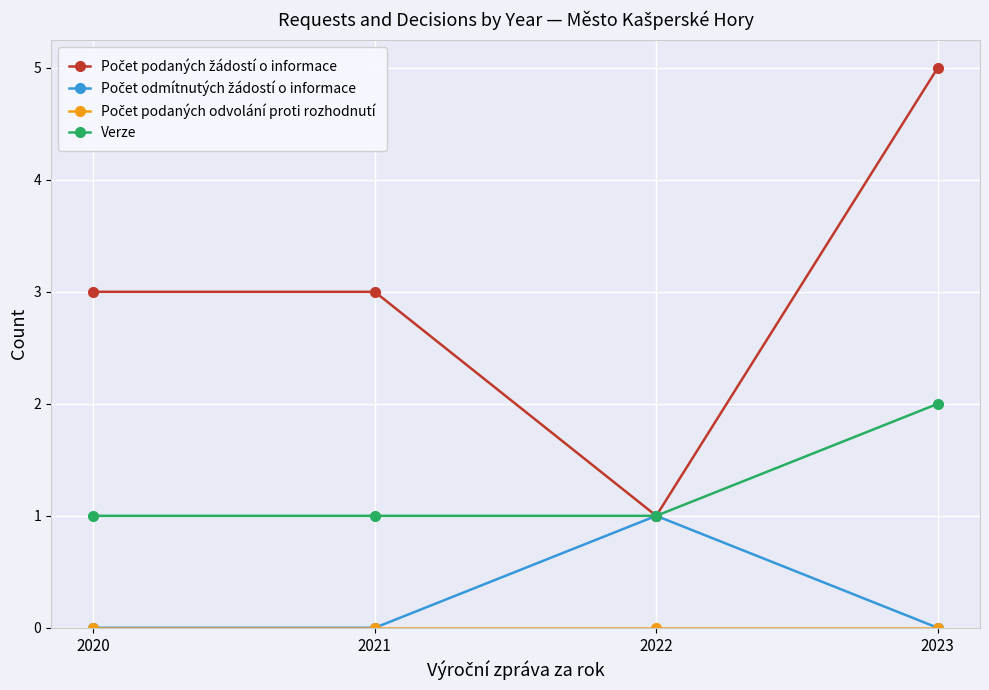

What is the greatest value displayed?

5